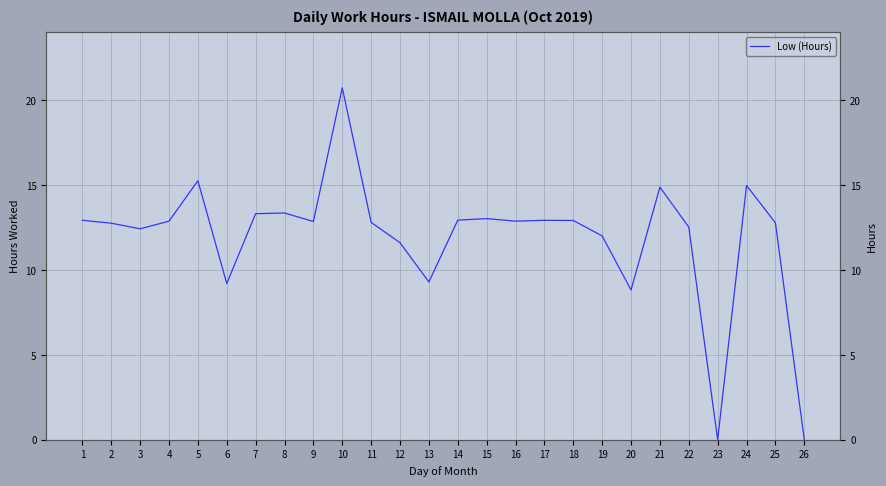

How many points are higher than both their immediate neighbors (excluding endpoints)?

7